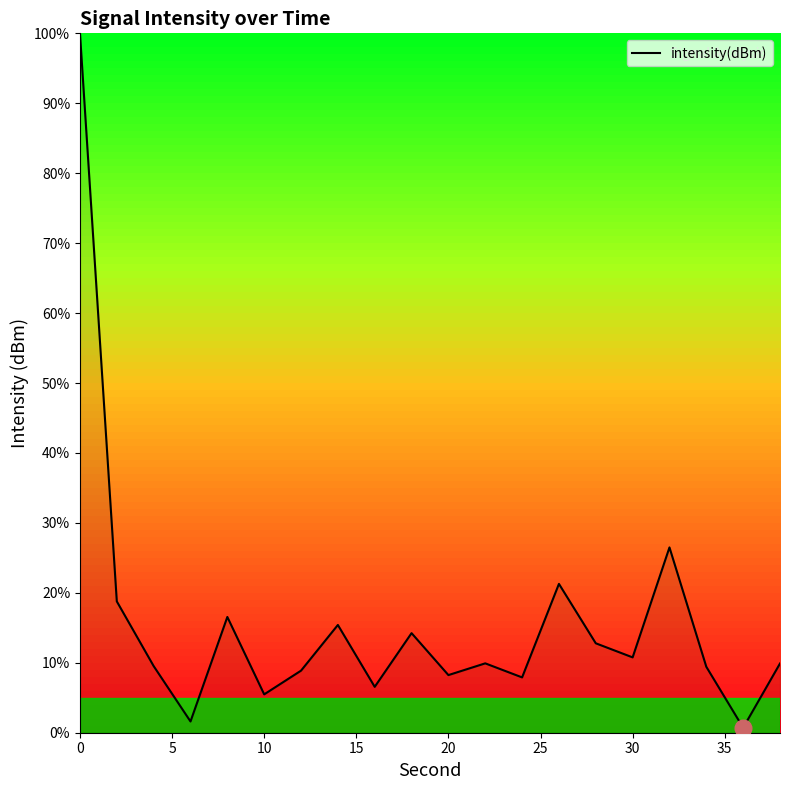

What is the maximum value shown in the chart?

100.0